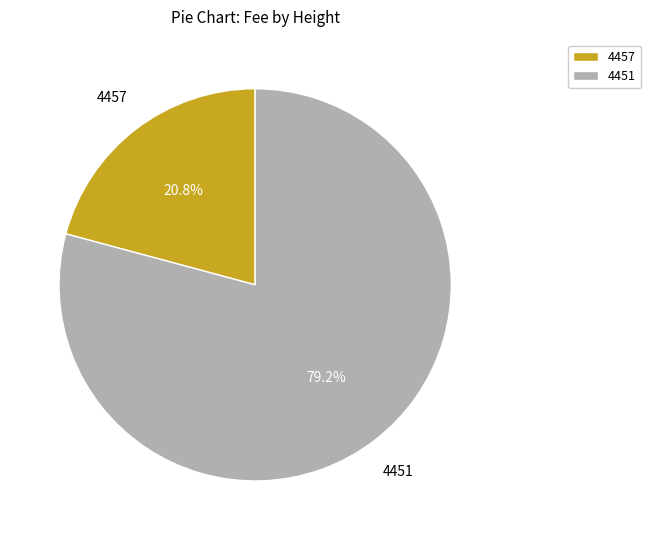

To the nearest percent, what is the difference between the largest and smallest slice percentages?

58%